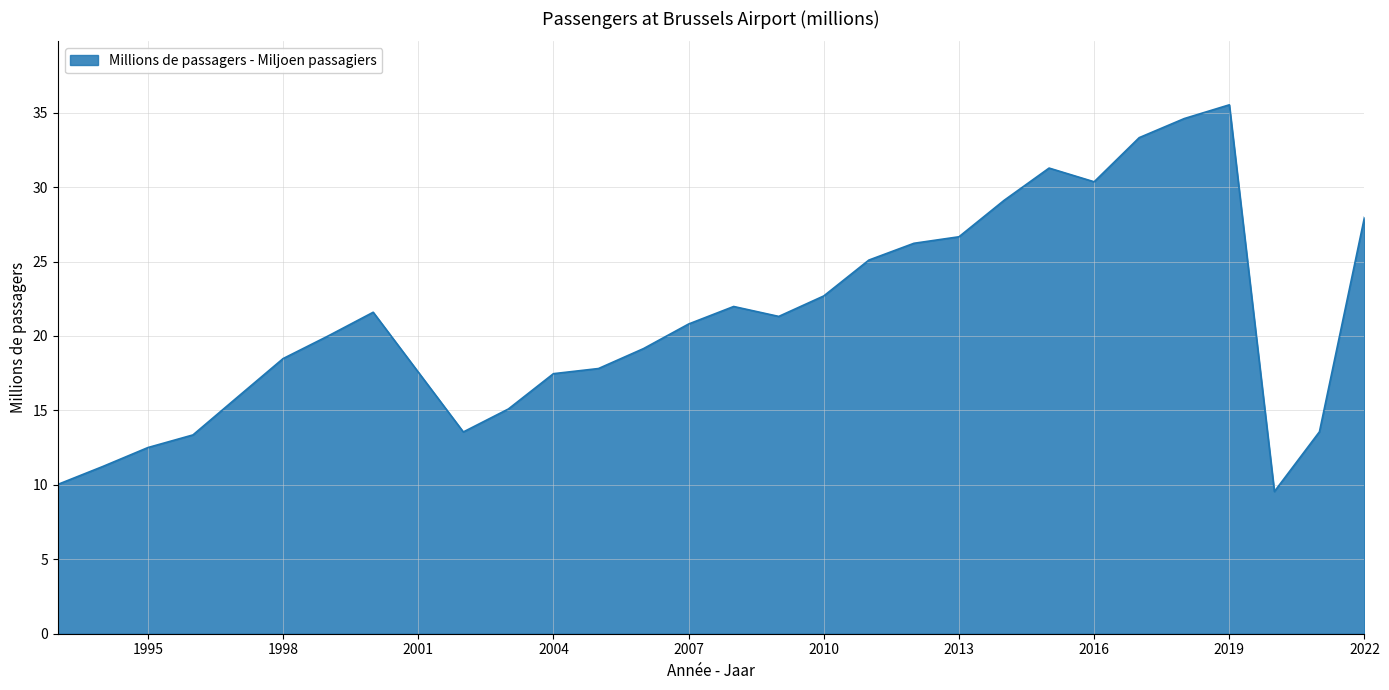

What is the greatest value displayed?

35.5